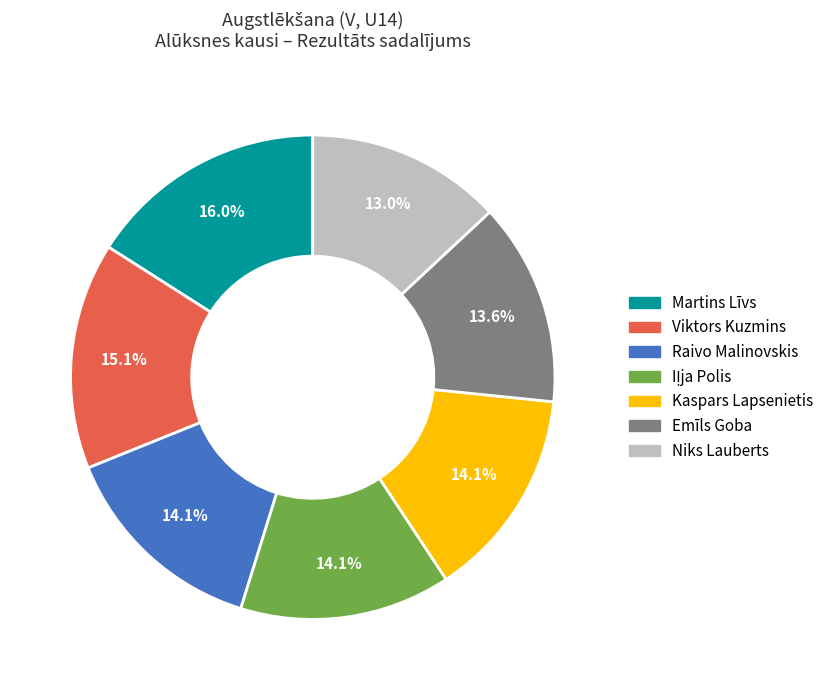

What portion of the pie excludes Raivo Malinovskis?

85.9%